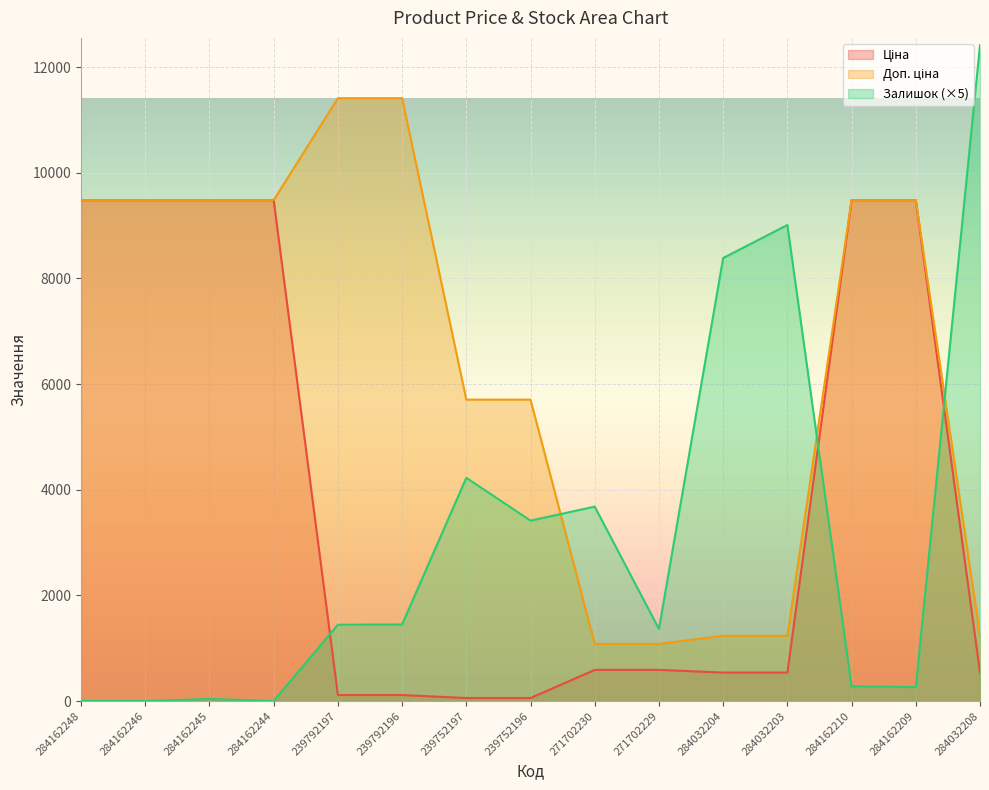

Which series has the largest total across all categories?

Доп. ціна